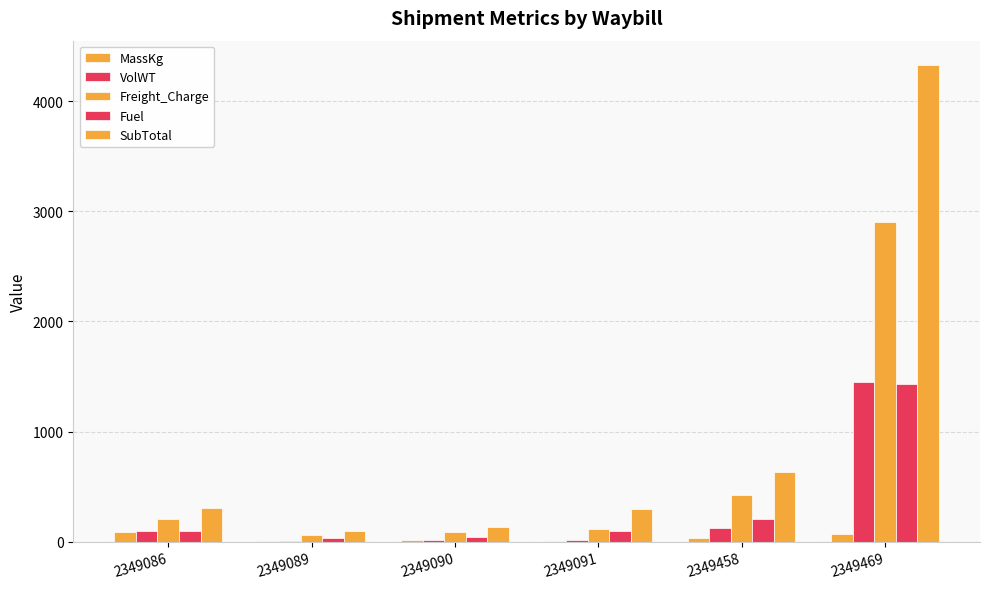

How many groups of bars are there?

6